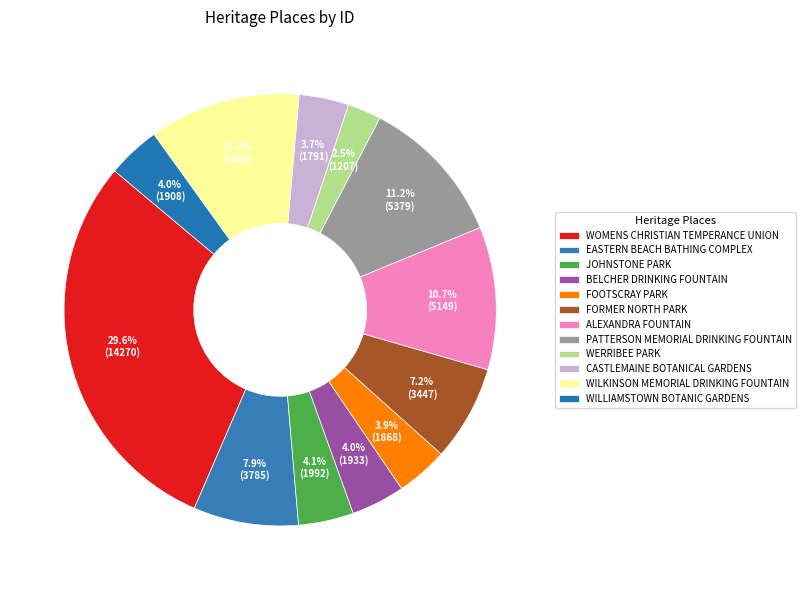

How many slices are in this pie chart?

12